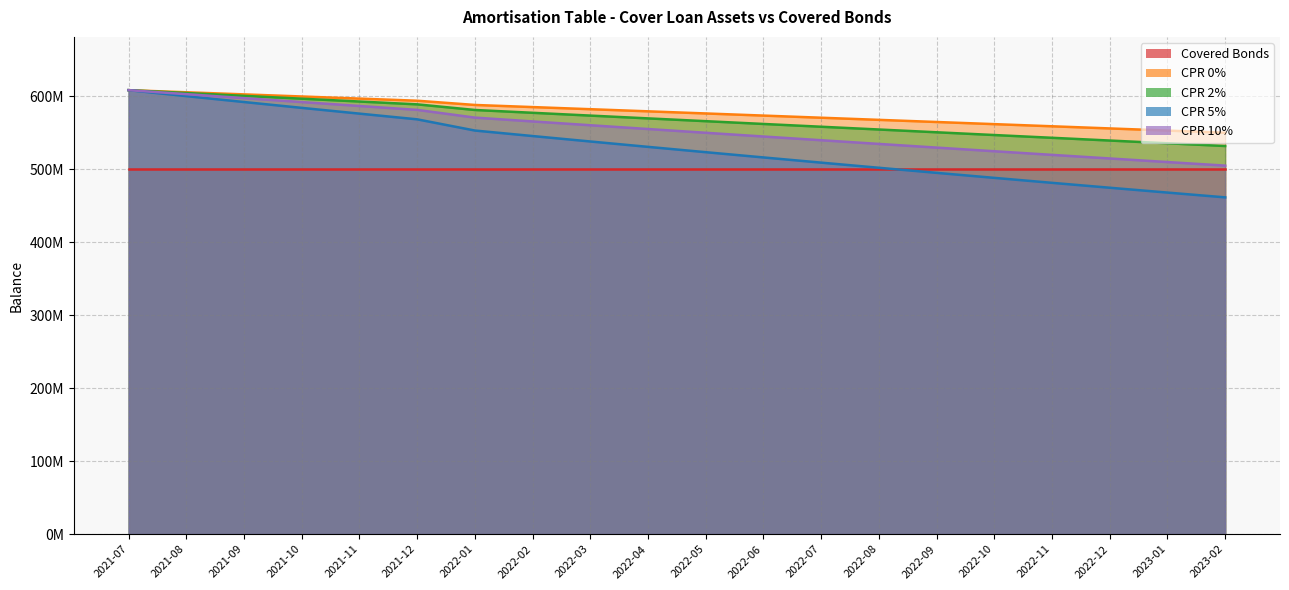

Does the chart display data point markers on the line(s)?

No